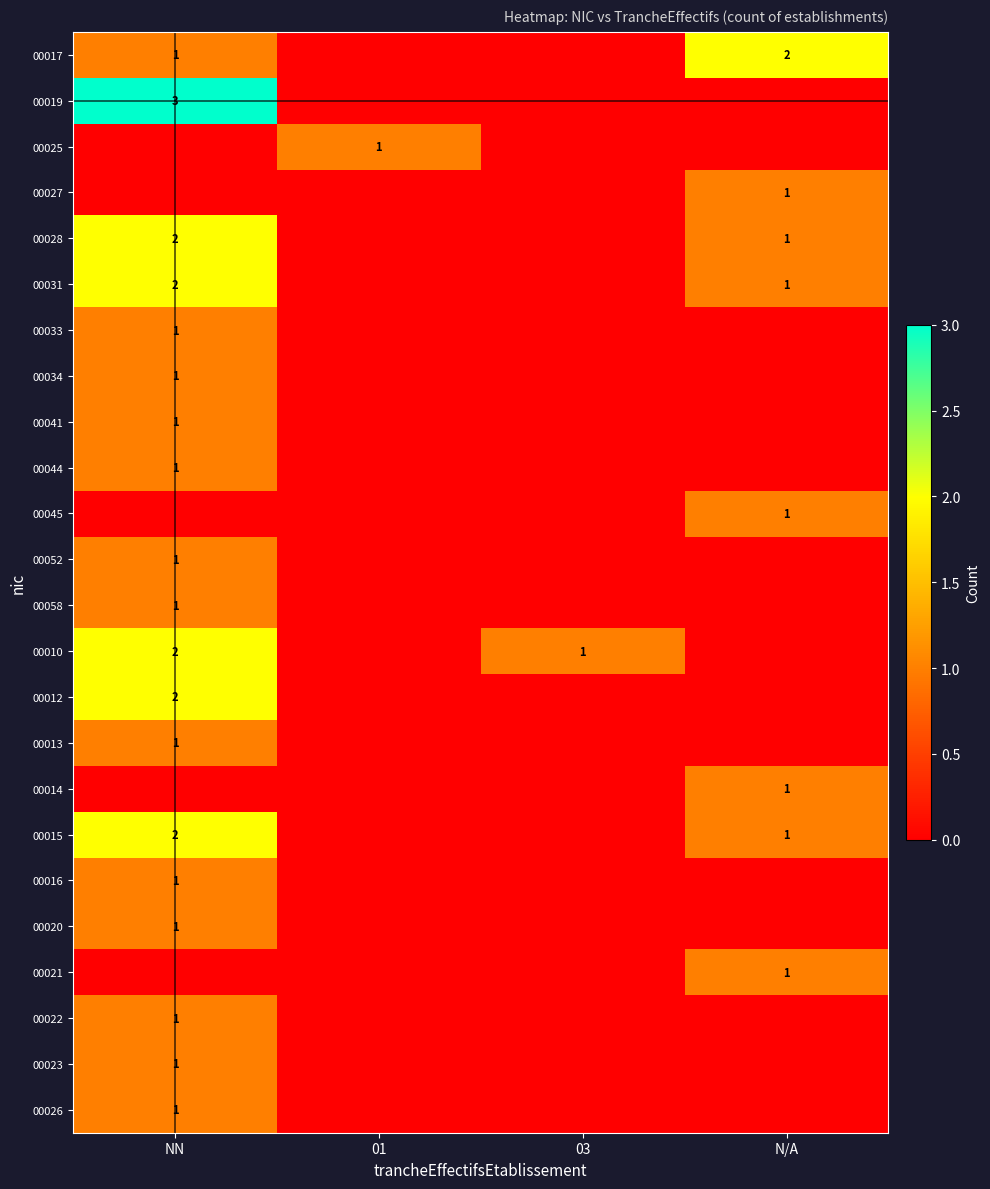

The value of 00019 at NN is 5. True or false?

False